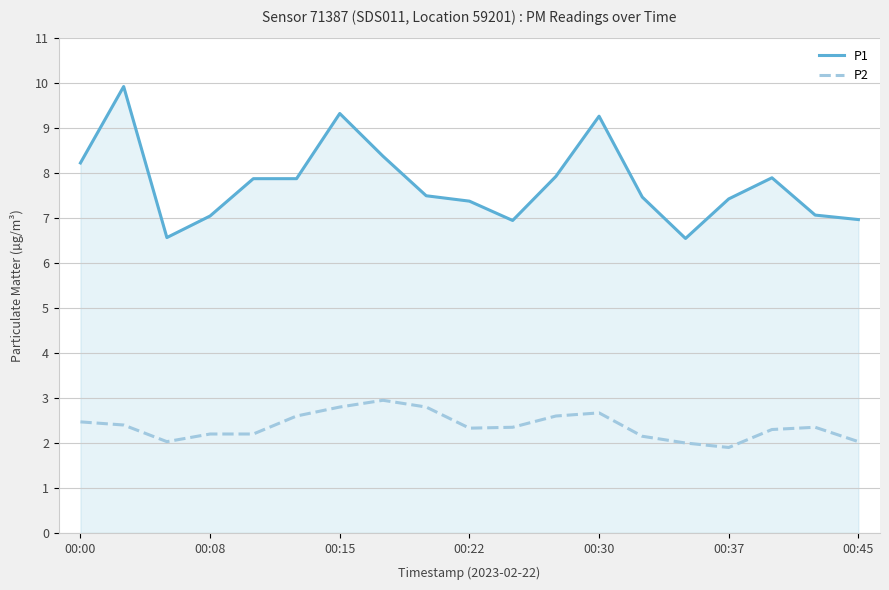

What is the highest value of the P2 series?

3.0